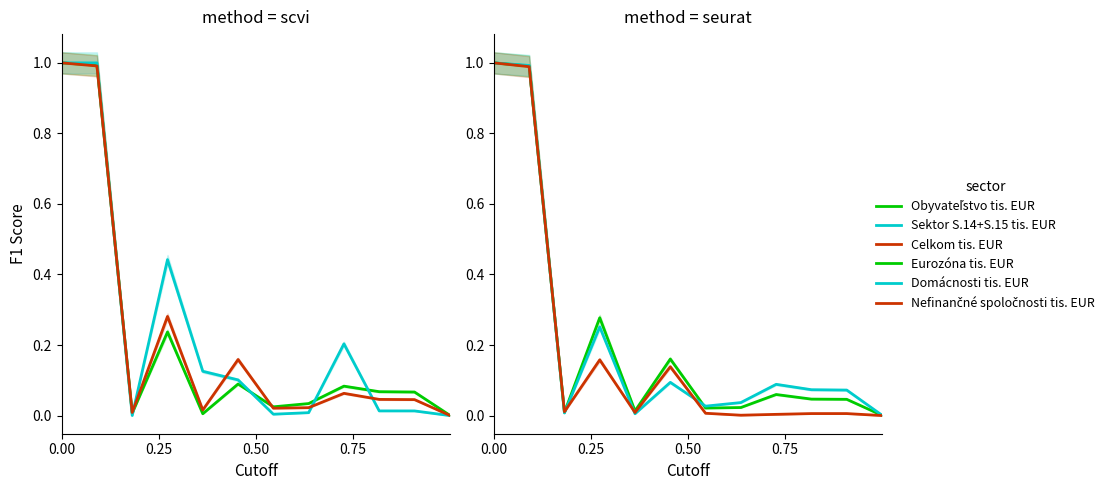

Which series has the largest range (max minus min)?

Nefinančné spoločnosti tis. EUR